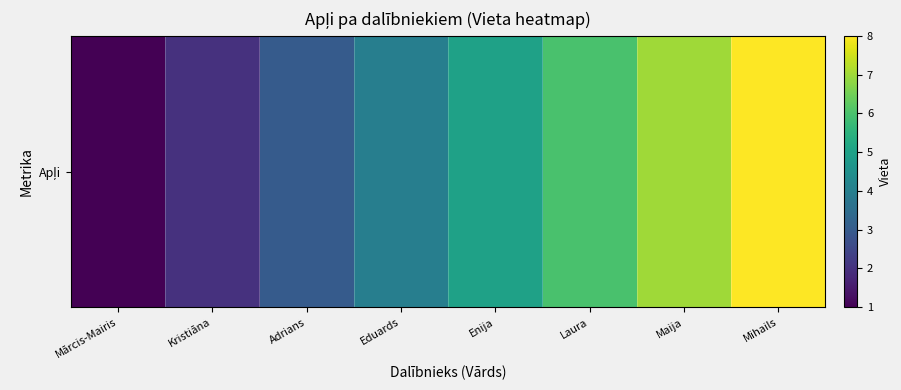

List the labels in order of value, largest first.

Mihails, Maija, Laura, Enija, Eduards, Adrians, Kristiāna, Mārcis-Mairis